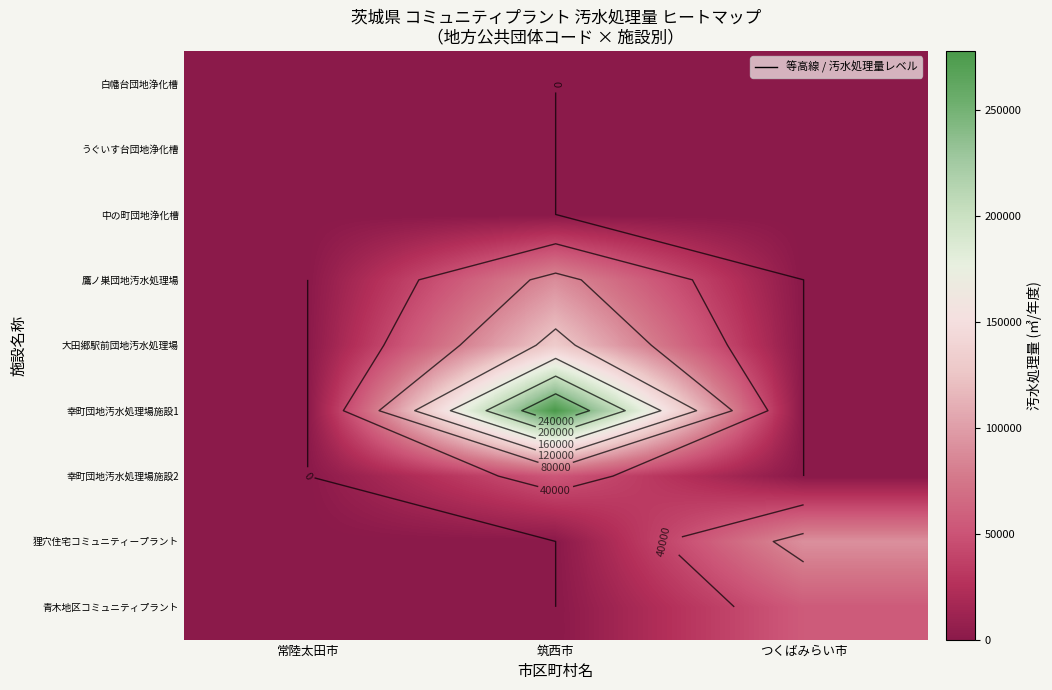

What is the highest value of the 幸町団地汚水処理場施設1 series?

277970